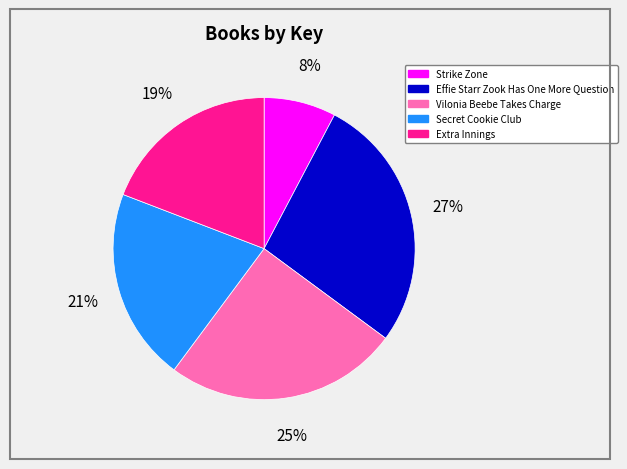

Which slice is the smallest?

Strike Zone